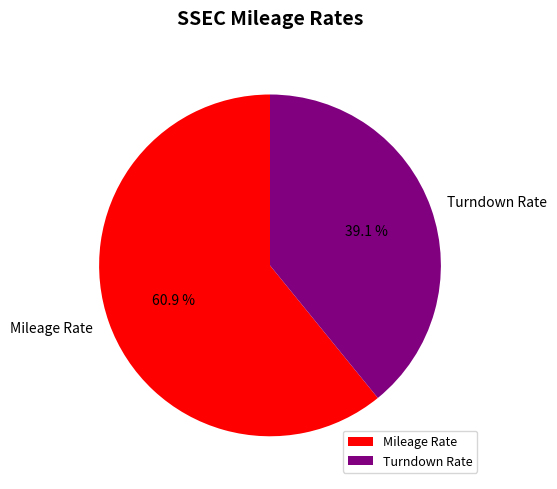

Which category has the smallest portion of the pie?

Turndown Rate